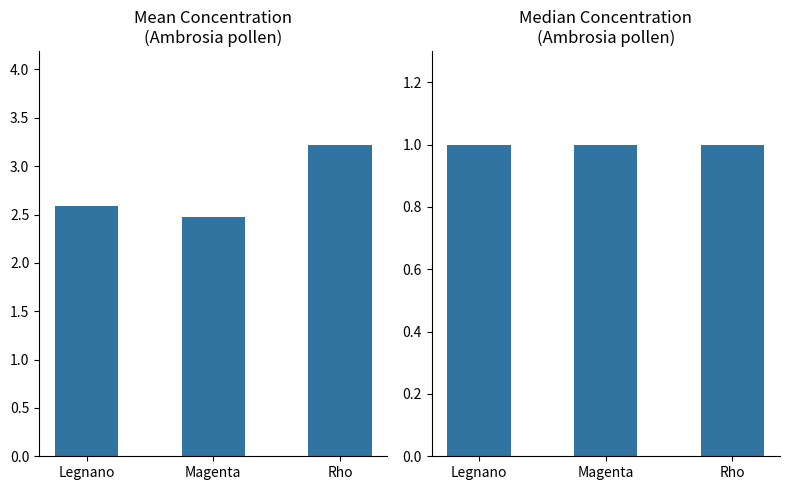

Is it true that Median Concentration equals 1.6 at Rho?

False